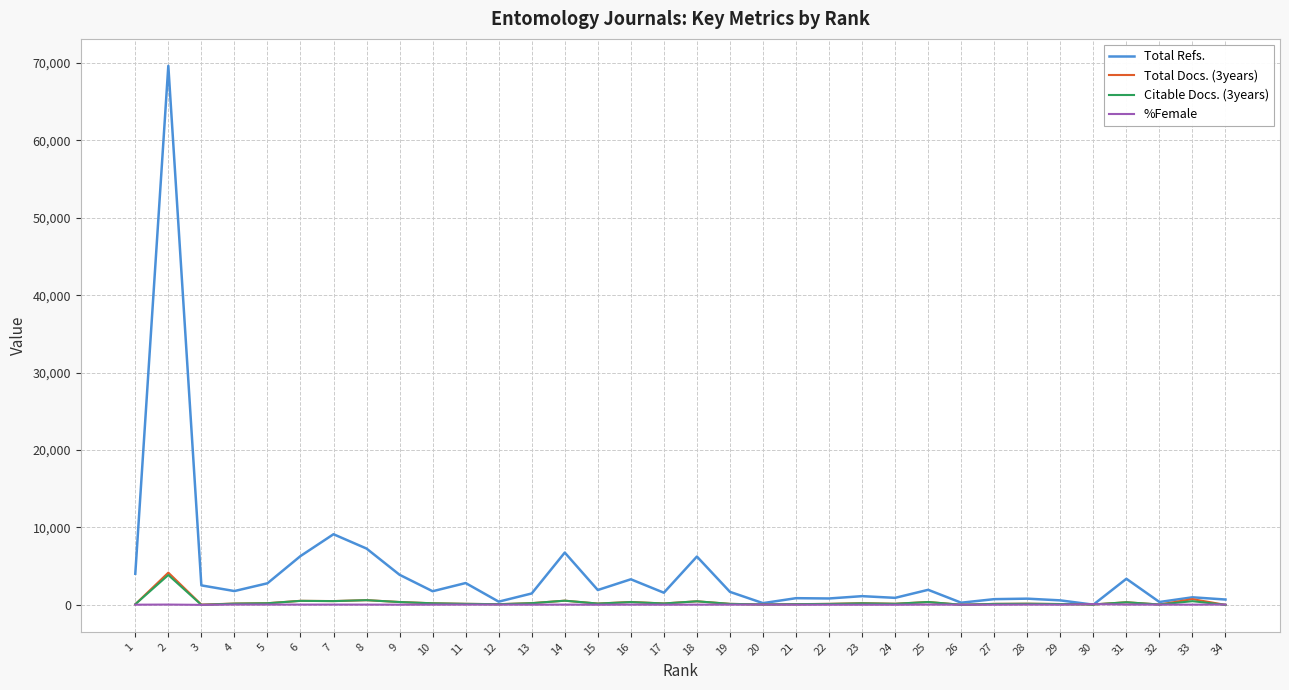

At which label does %Female first exceed 31?

2